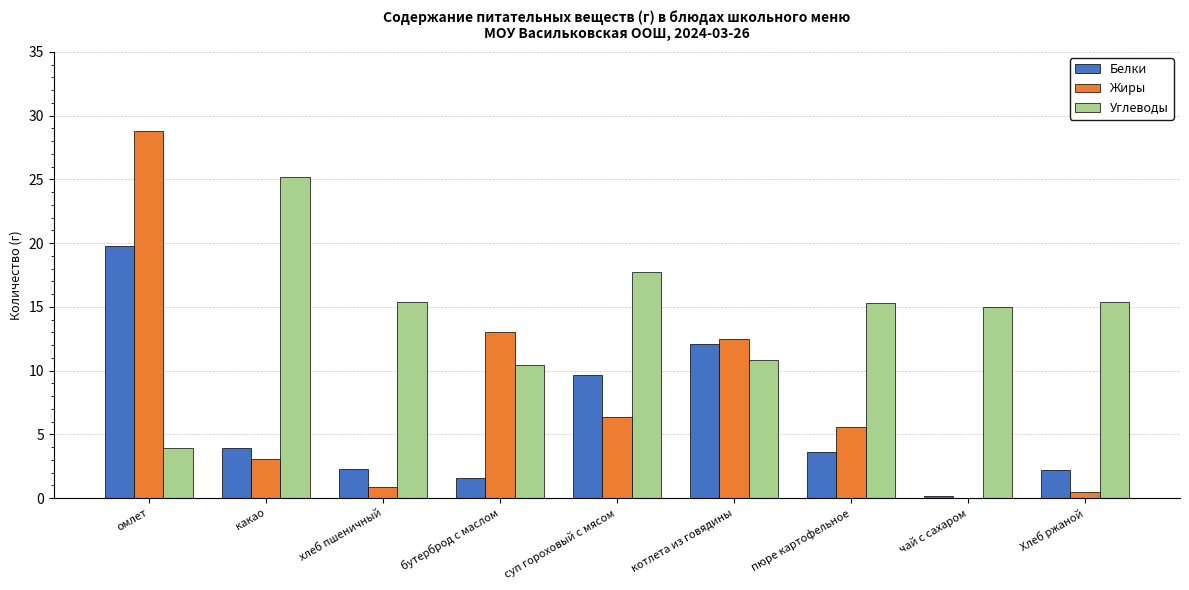

At which label does Белки first exceed 3?

омлет